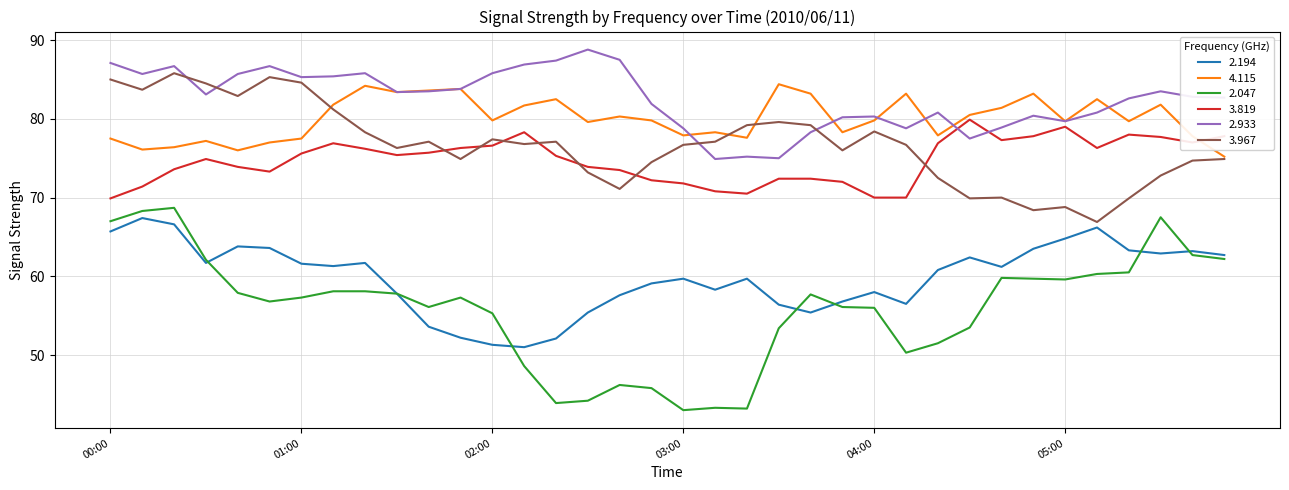

Which series has the widest spread of values?

2.047